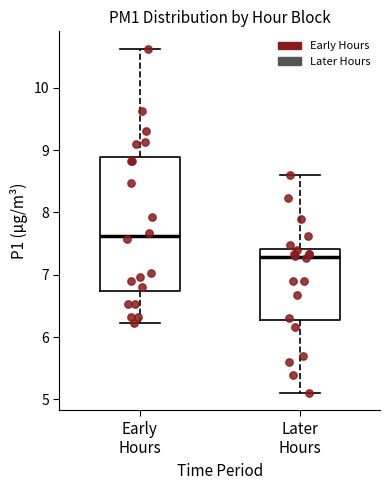

Which box has the lowest median line?

Later Hours